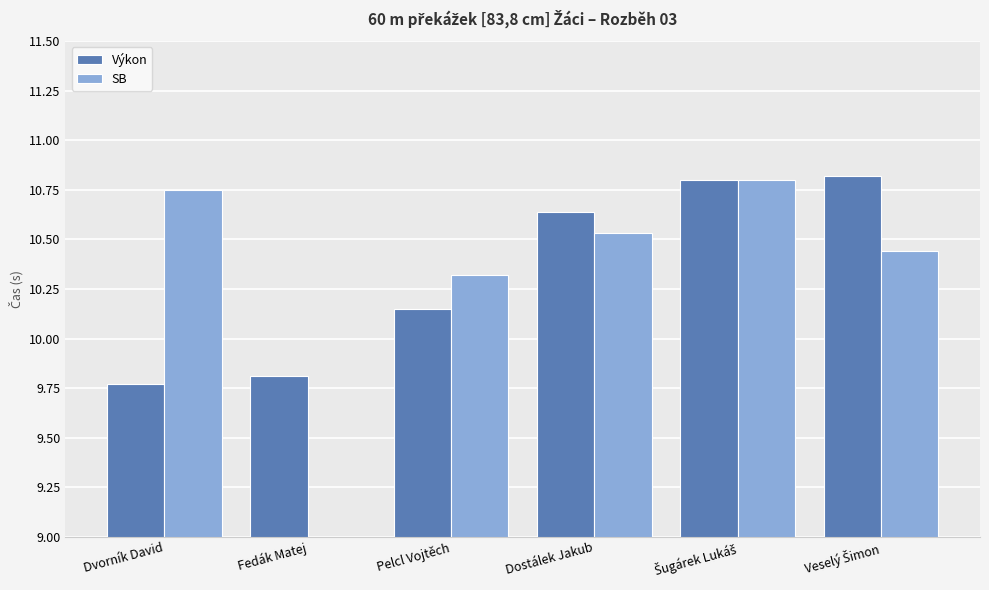

Reading left to right, transcribe all the data shown in this chart.

Výkon: 9.8	9.8	10.2	10.6	10.8	10.8
SB: 10.8	0.0	10.3	10.5	10.8	10.4